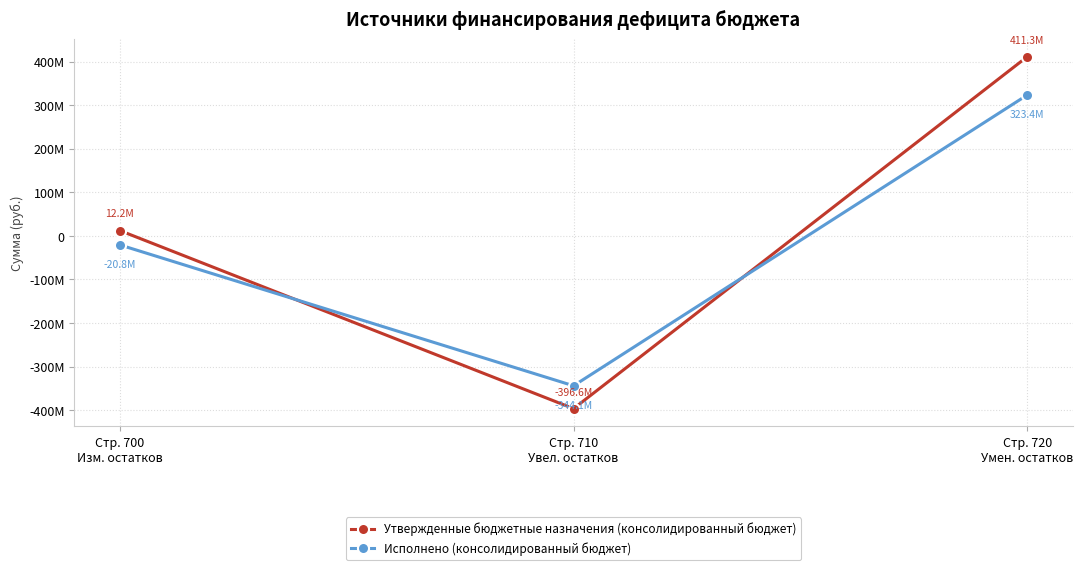

Is it true that Исполнено (консолидированный бюджет) equals -344111622.2 at Стр. 710
Увел. остатков?

True